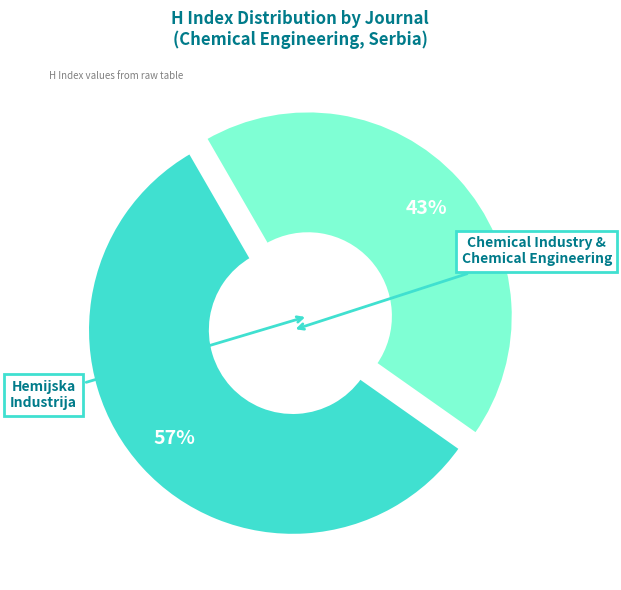

To the nearest percent, what is the difference between the largest and smallest slice percentages?

14%